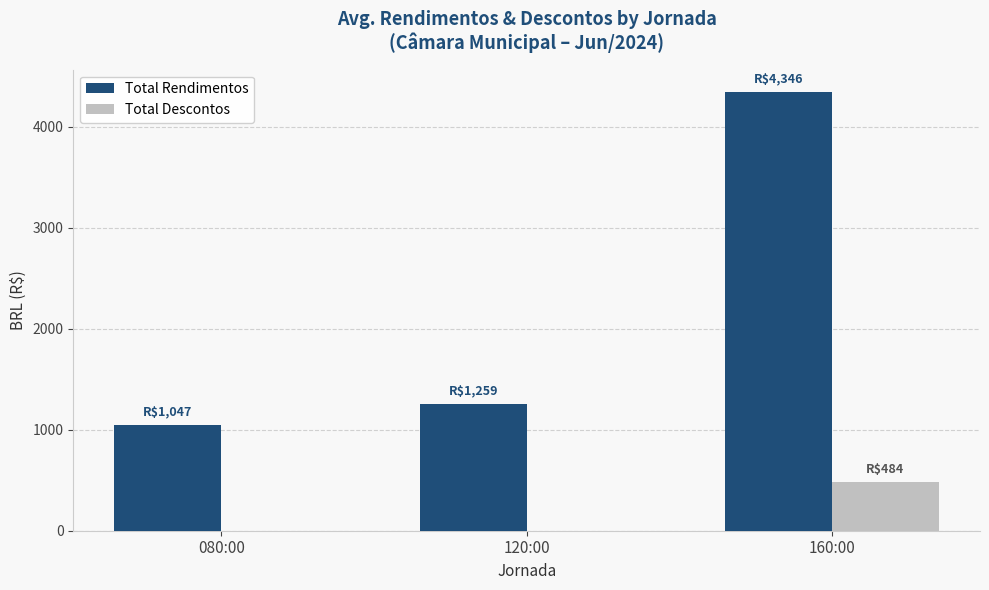

The Total Rendimentos series shows 1259.0 at 120:00. True or false?

True